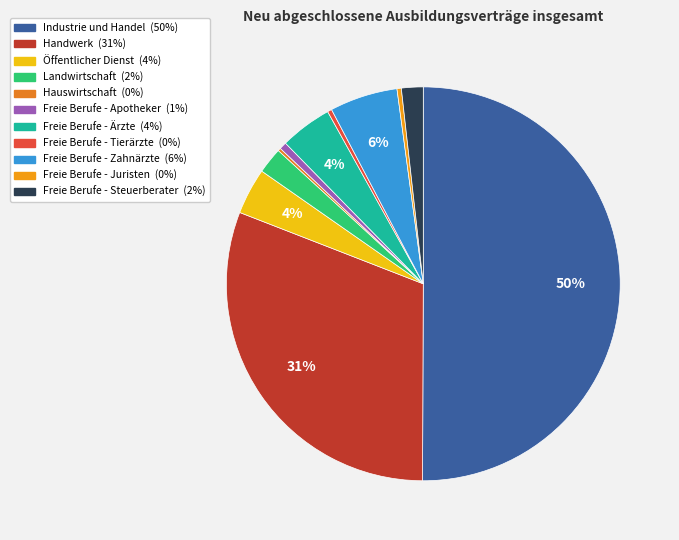

Is the sum of Hauswirtschaft and Handwerk greater than half?

No